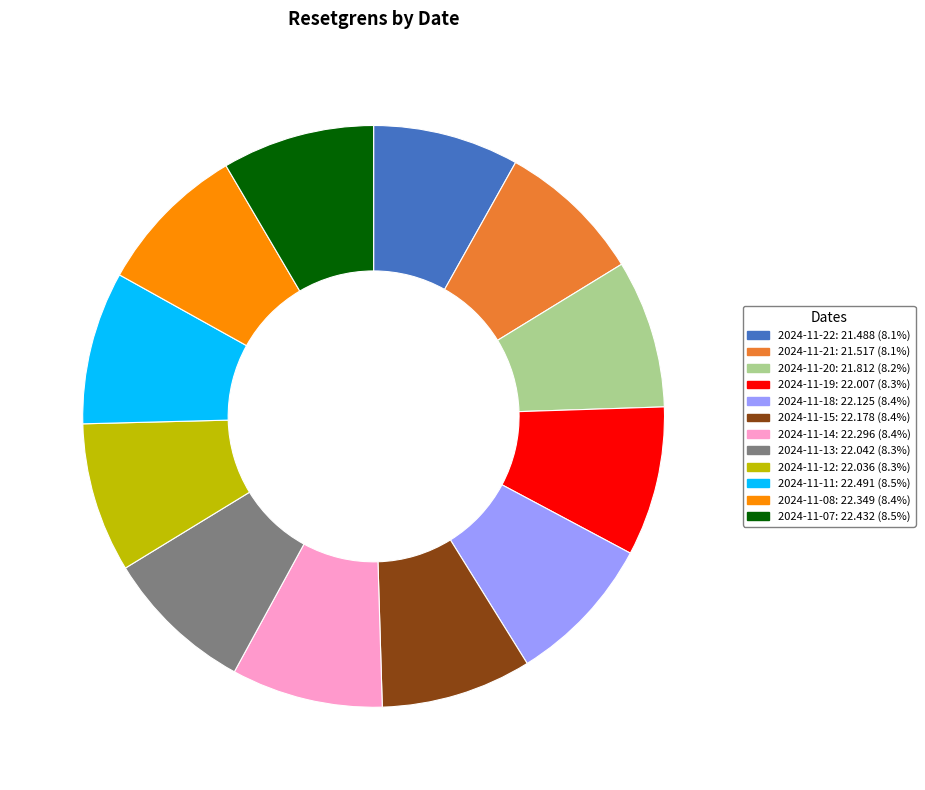

True or false: 2024-11-21 accounts for 8% of the total.

True